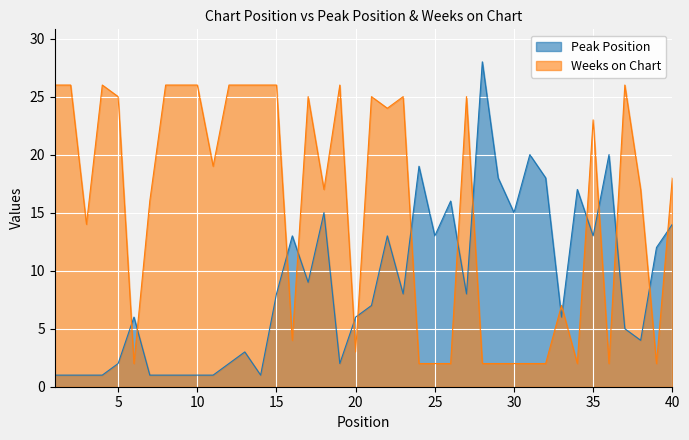

The Peak Position series shows 7 at 35. True or false?

False